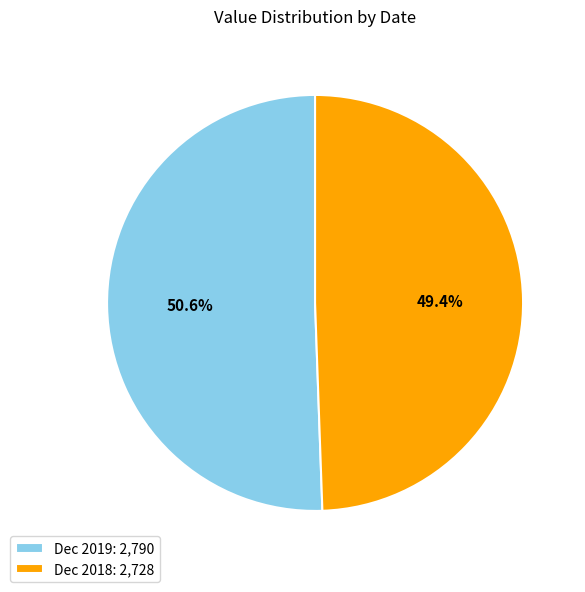

Between Dec 2018 and Dec 2019, which is larger?

Dec 2019